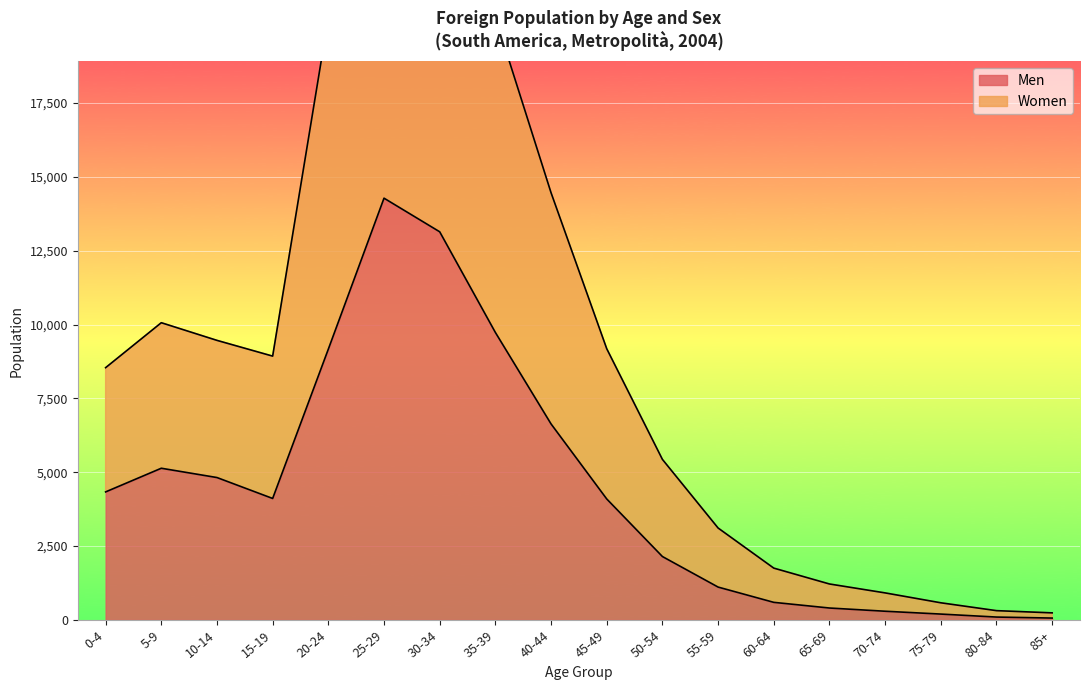

True or false: Women and Men intersect in this chart.

False